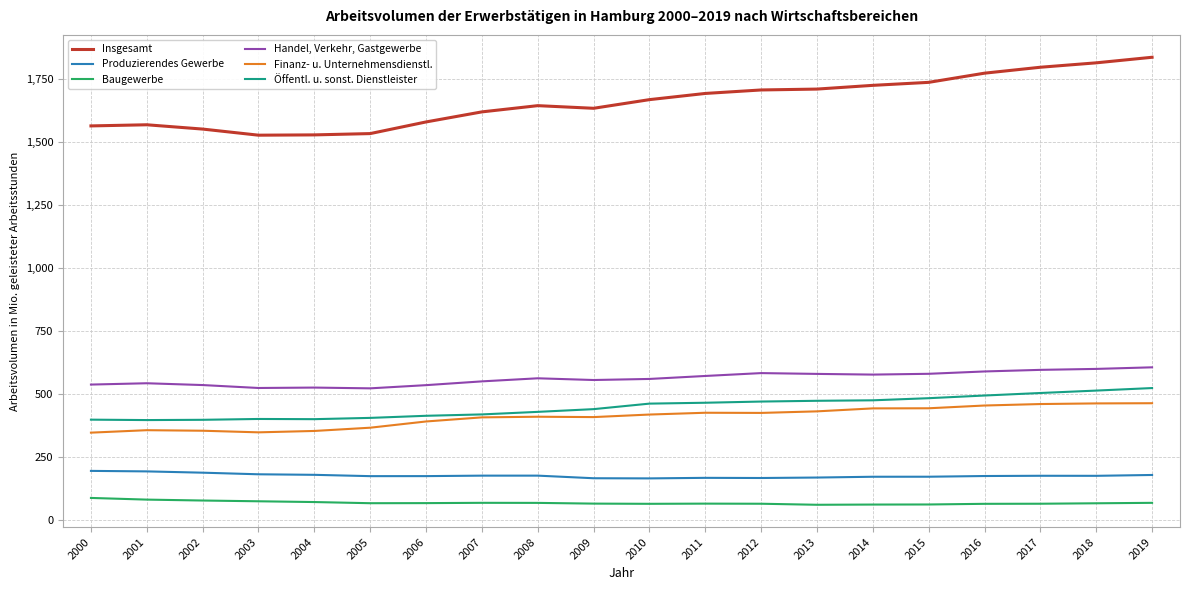

Is the value of Baugewerbe at 2013 greater than the value of Produzierendes Gewerbe at 2016?

No